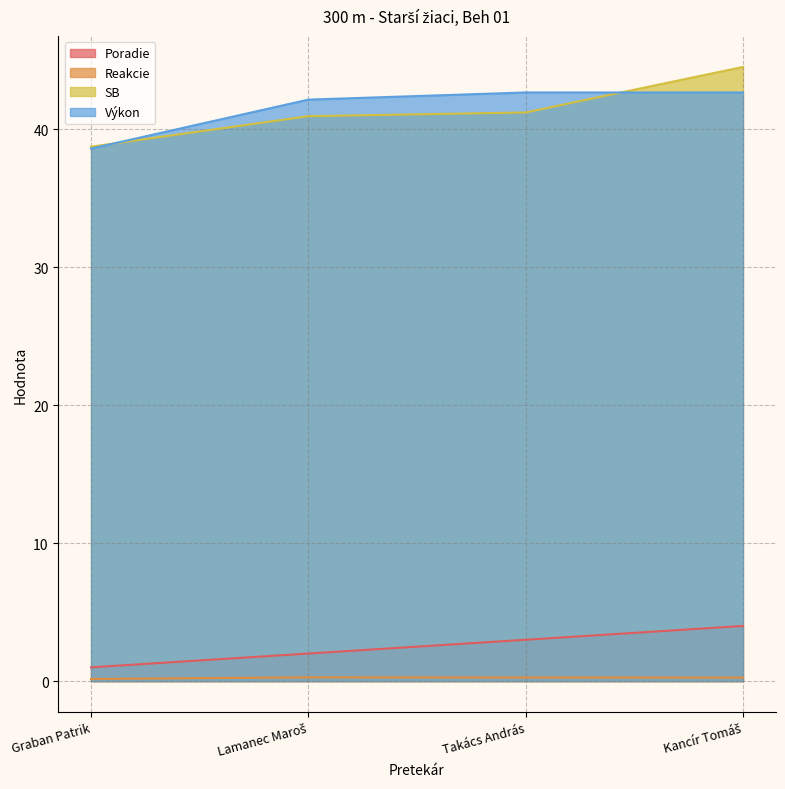

Rank the series at Kancír Tomáš from lowest to highest value.

Reakcie, Poradie, Výkon, SB